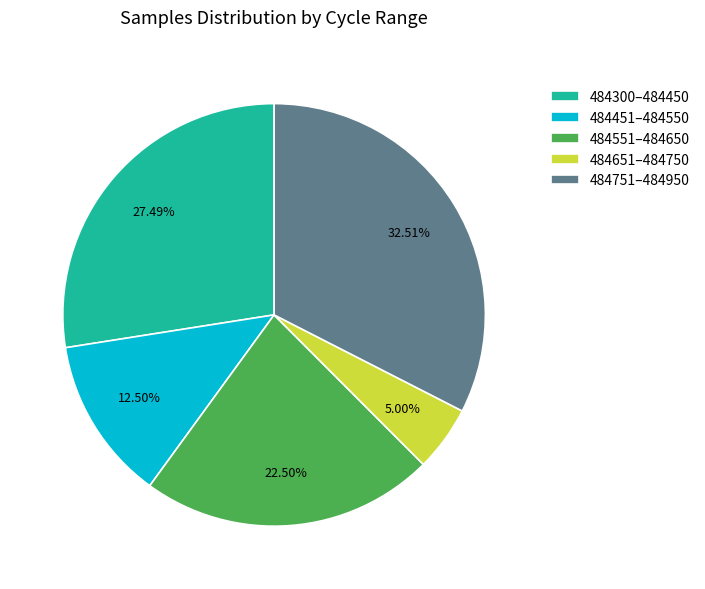

Rank the categories by value from lowest to highest.

484651–484750, 484451–484550, 484551–484650, 484300–484450, 484751–484950